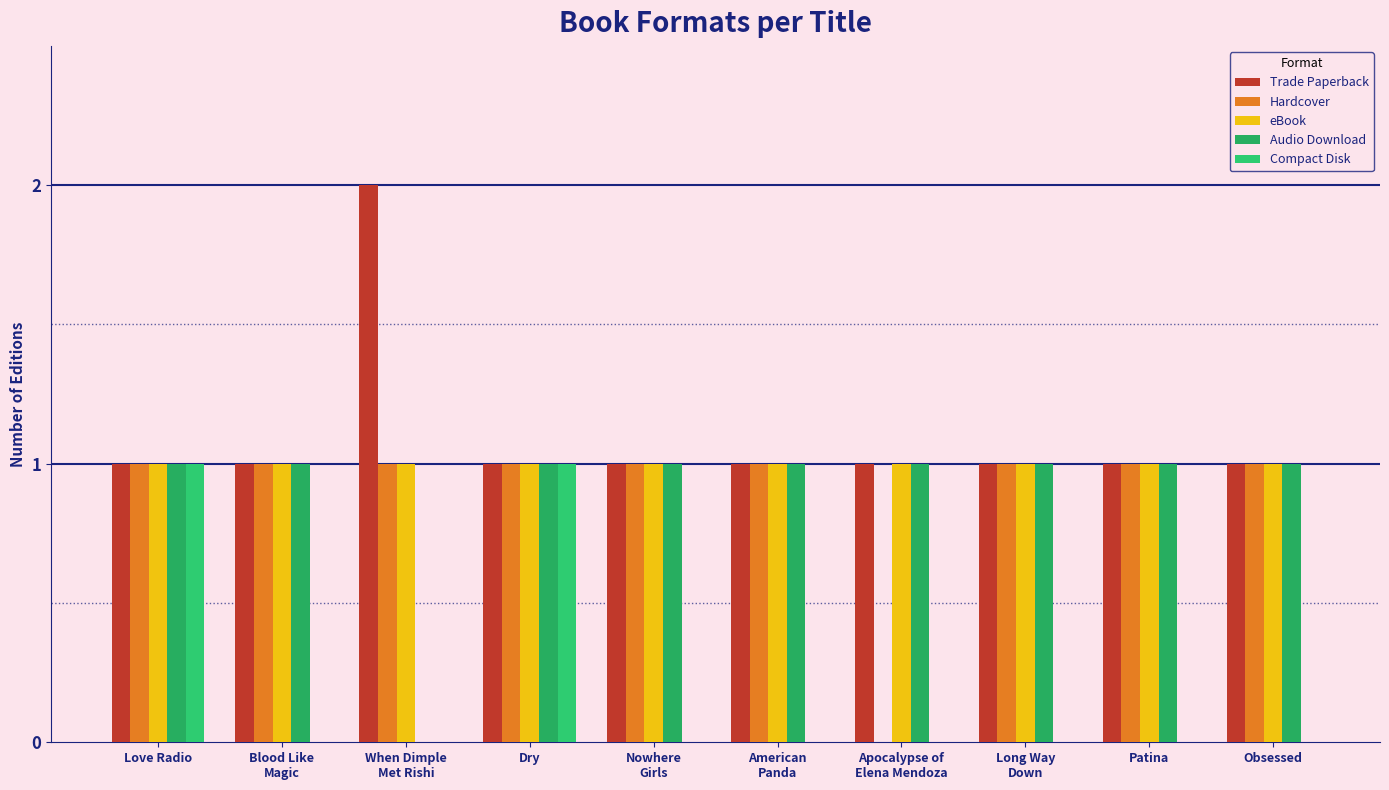

How many series are shown in this chart?

5